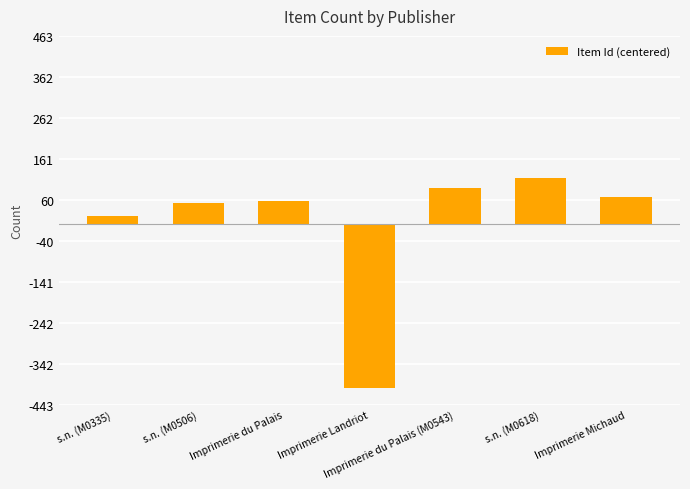

What is the smallest value displayed?

-402.6